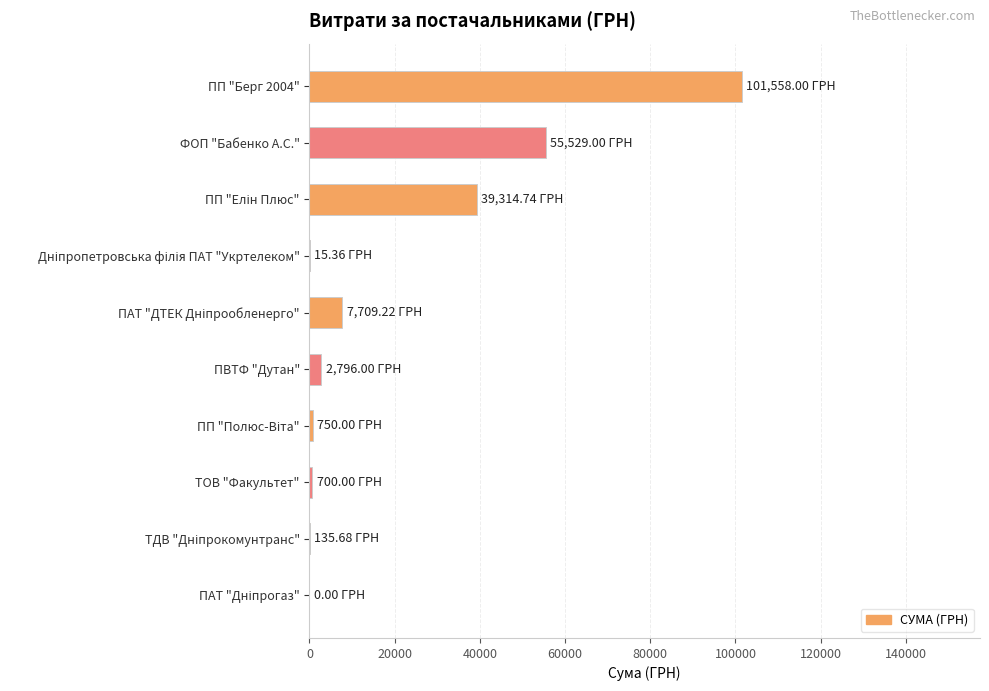

At which label is the value closest to 50779?

ФОП "Бабенко А.С."